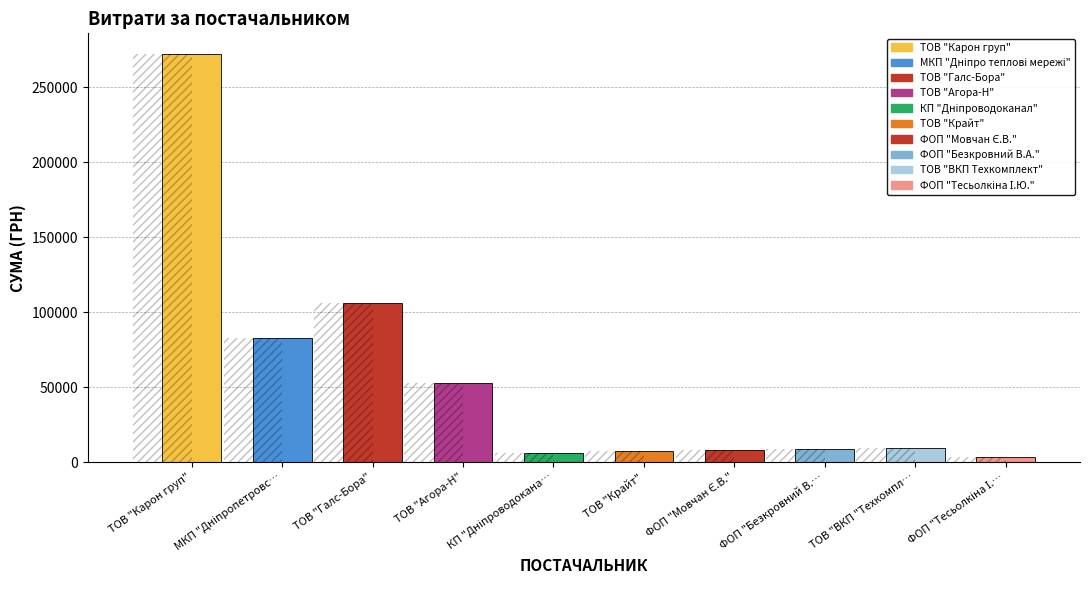

The chart shows a value of 371543.2 at ТОВ "Карон груп". True or false?

False